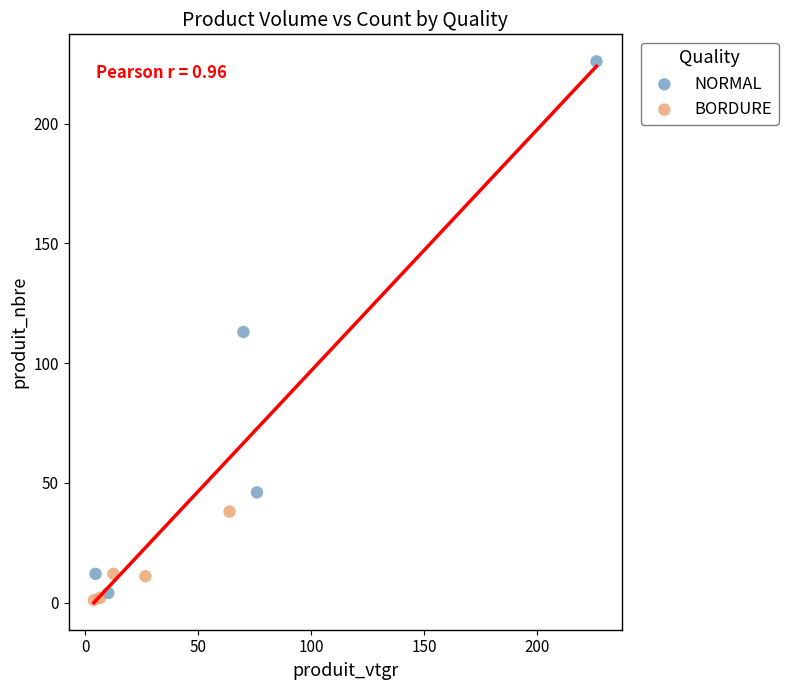

What are all the series names shown in the legend?

NORMAL, BORDURE